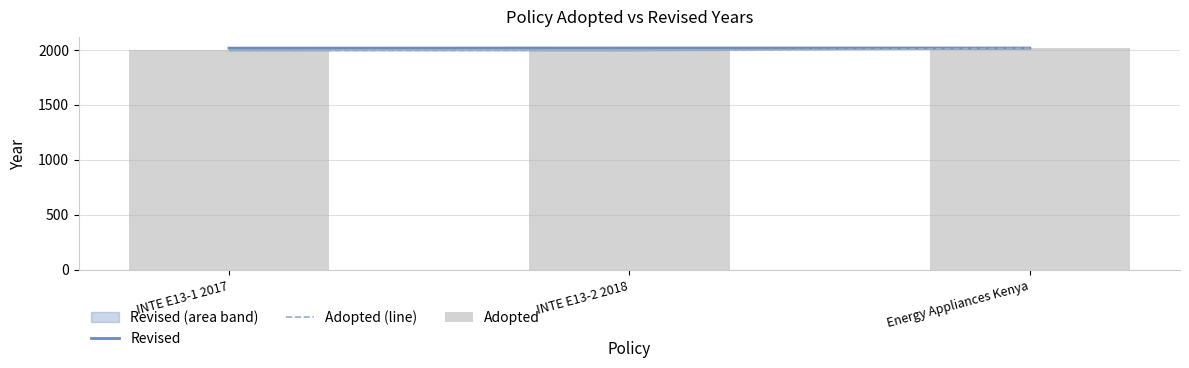

What is the average value of the Adopted (line) series?

2003